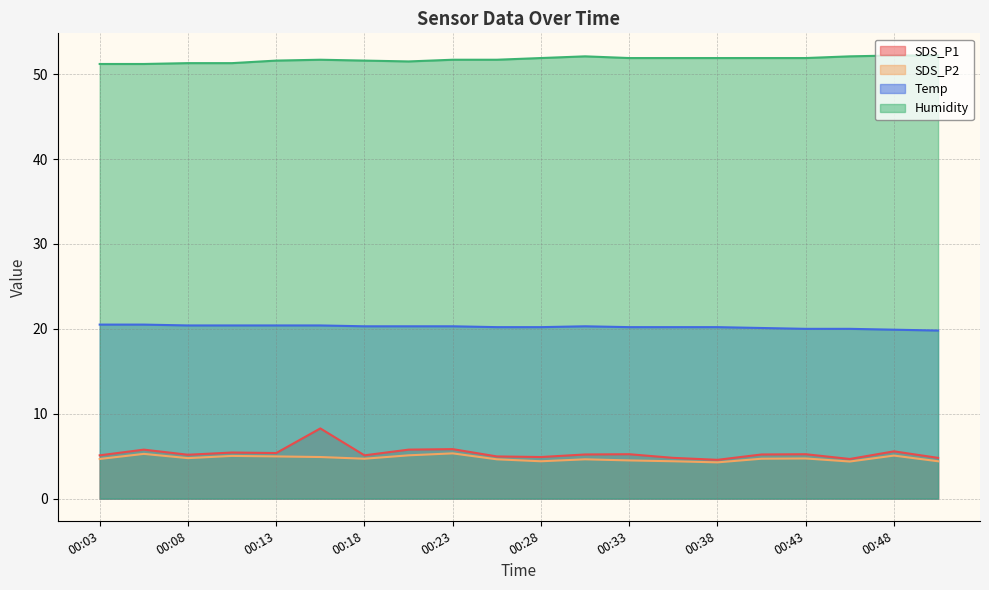

What is the approximate value of Humidity at 00:08?

51.3